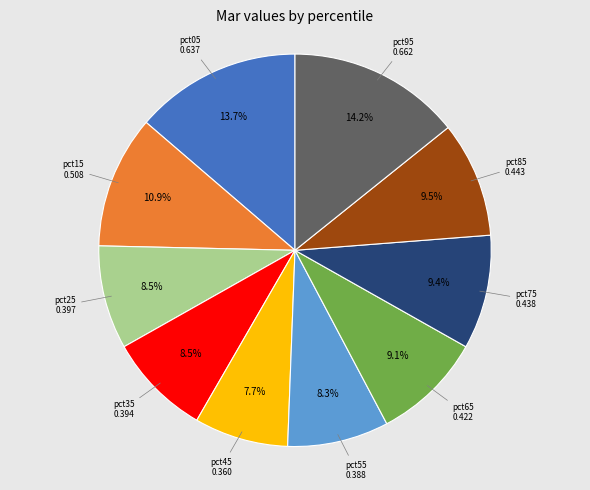

The pct85 slice represents 20% of the pie. True or false?

False